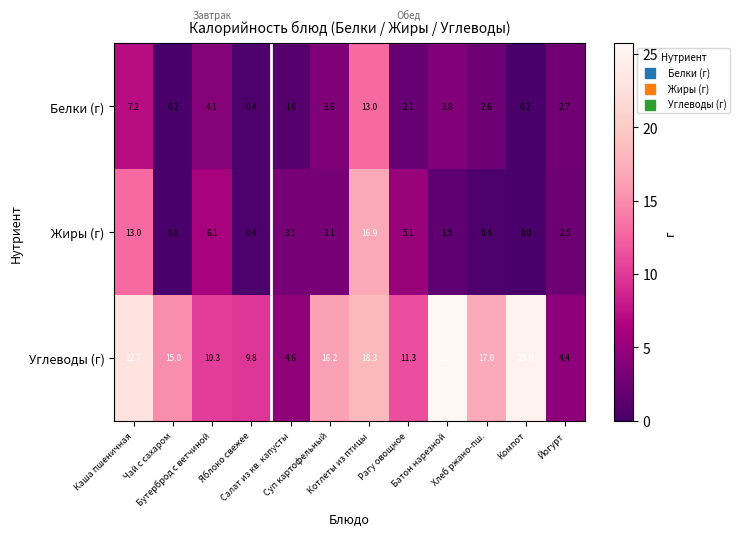

List the series in order of their peak value, lowest first.

Белки (г), Жиры (г), Углеводы (г)